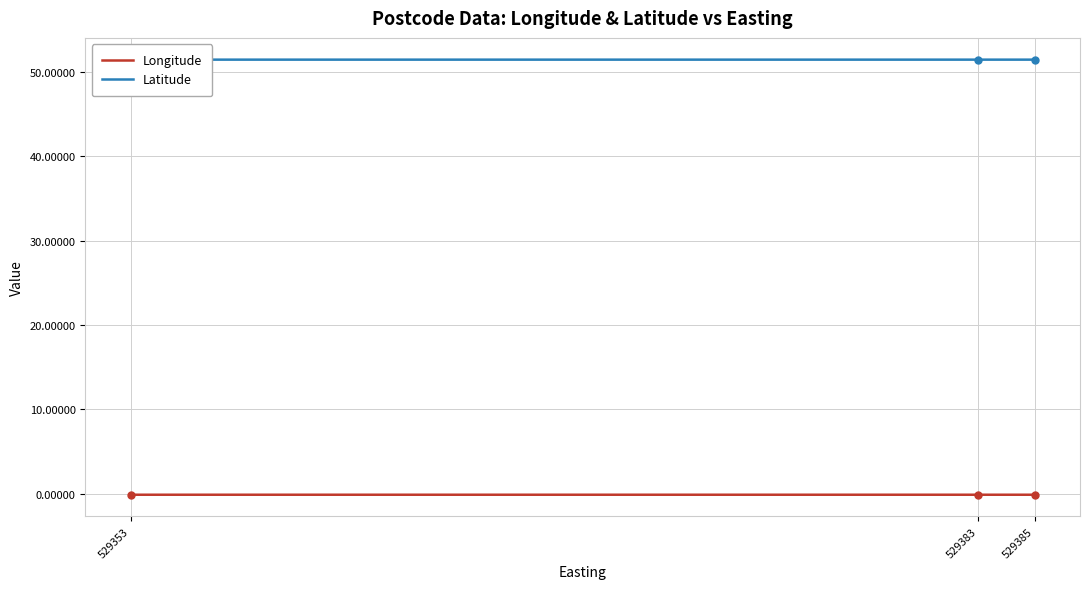

How many lines are shown in the chart?

2